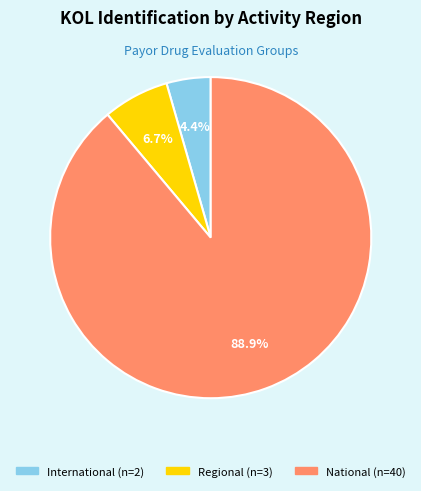

Rank the categories by value from lowest to highest.

International, Regional, National